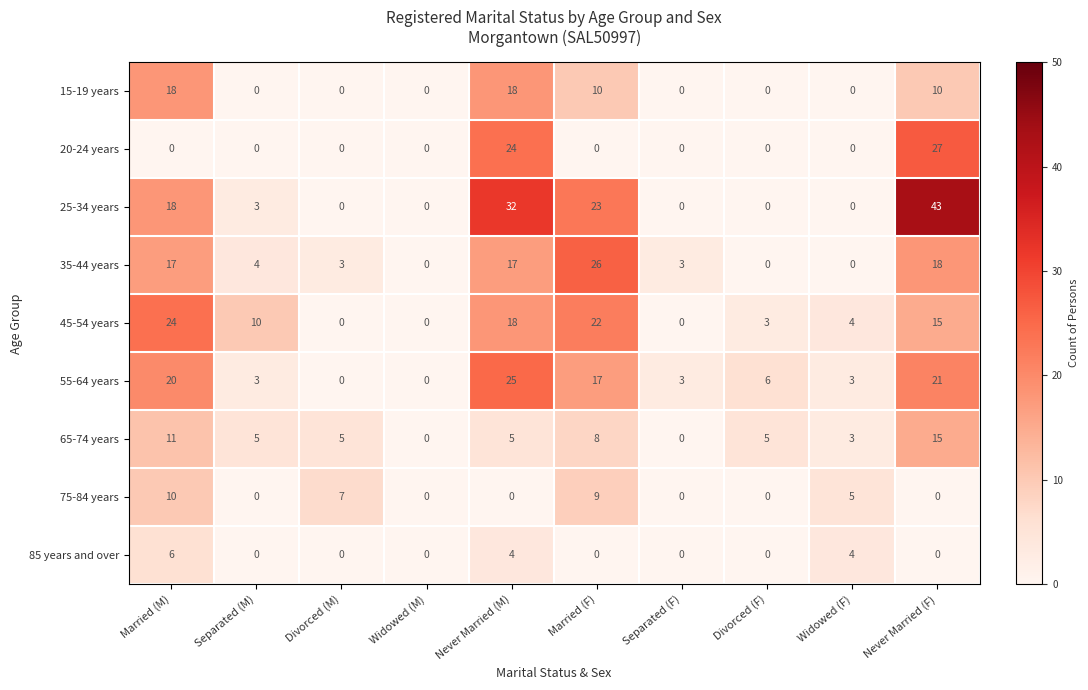

At which label is 55-64 years closest to 12?

Married (F)